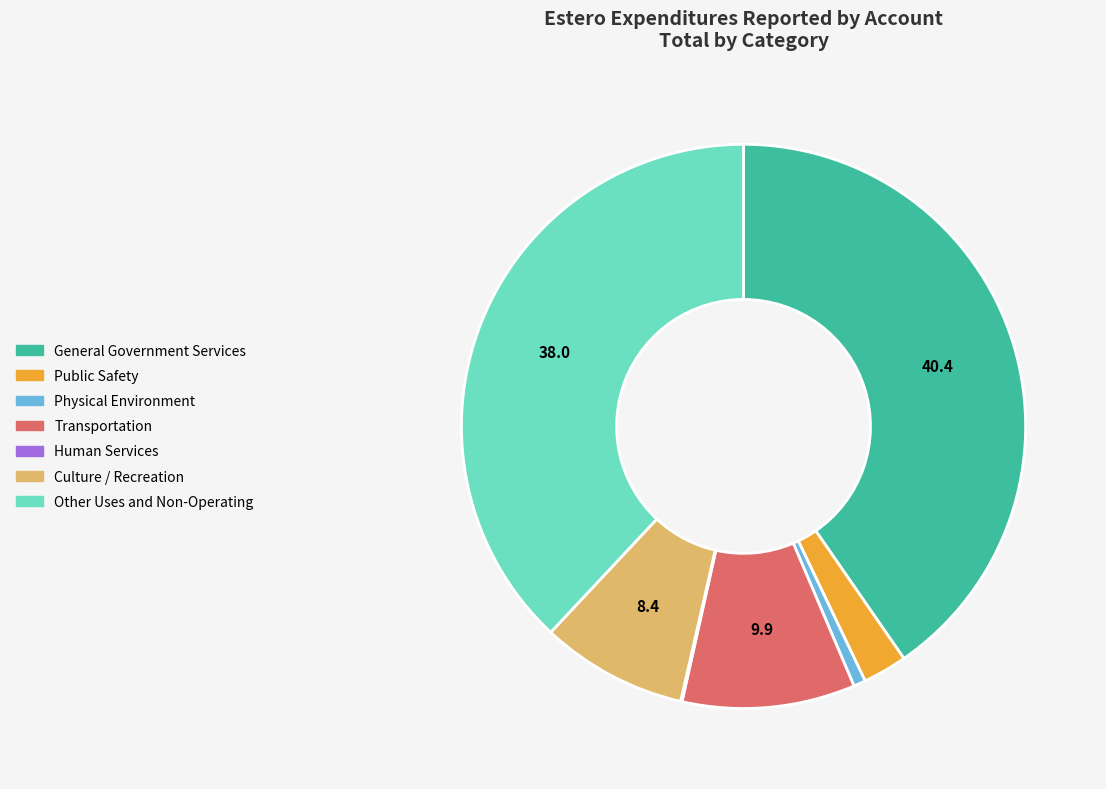

Is Other Uses and Non-Operating the majority of the pie?

No